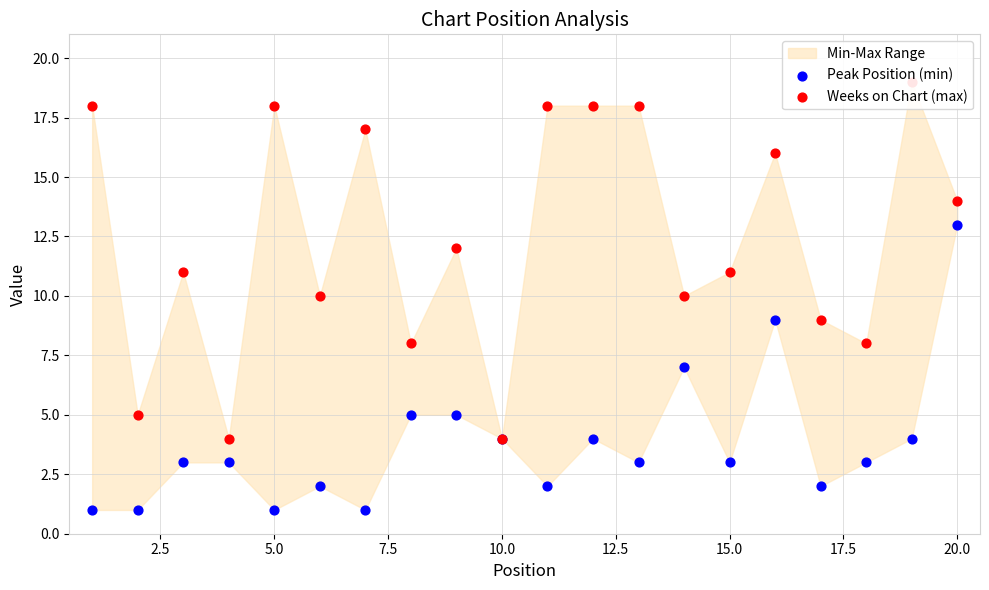

Which series contains the highest Y value?

Weeks on Chart (max)